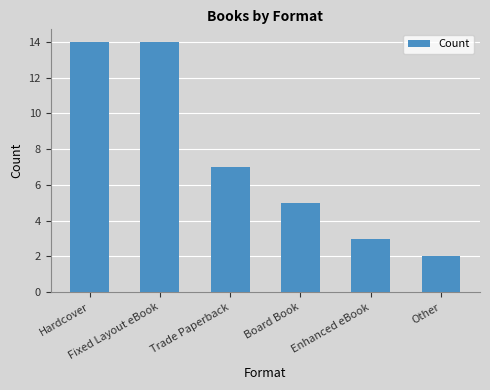

What is the label of the 2nd bar from the right?

Enhanced eBook